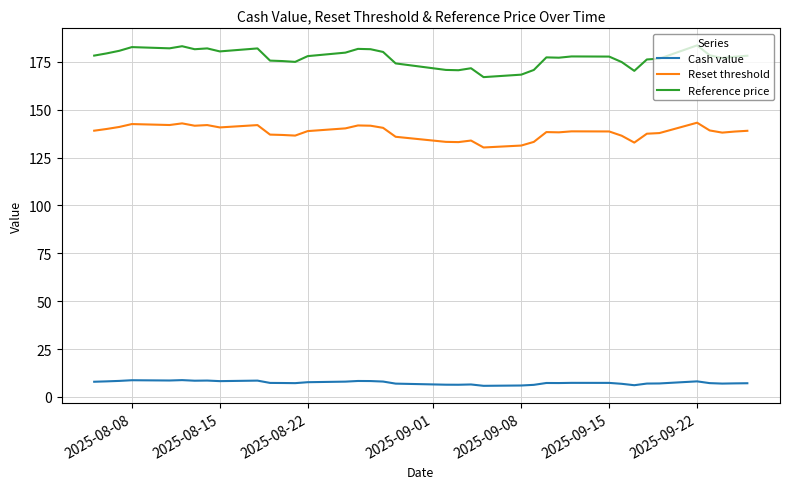

Rank the series by their maximum value, from highest to lowest.

Reference price, Reset threshold, Cash value